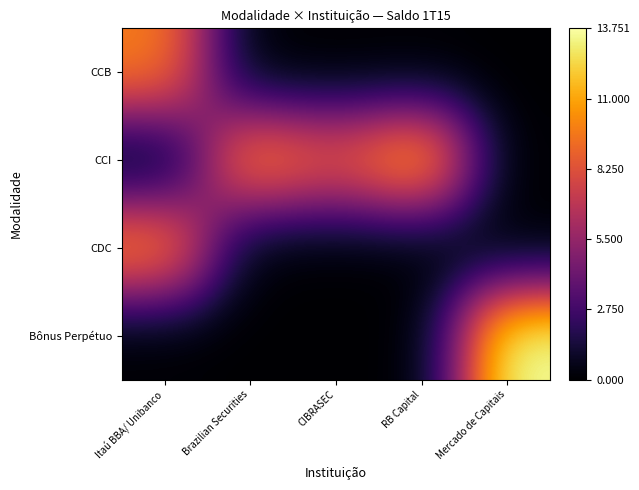

Reading left to right, extract all data points from this chart.

CCB: Itaú BBA/ Unibanco=9.9	Brazilian Securities=0.0	CIBRASEC=0.0	RB Capital=0.0	Mercado de Capitais=0.0
CCI: Itaú BBA/ Unibanco=0.0	Brazilian Securities=10.5	CIBRASEC=8.7	RB Capital=11.7	Mercado de Capitais=0.0
CDC: Itaú BBA/ Unibanco=10.4	Brazilian Securities=0.0	CIBRASEC=0.0	RB Capital=0.0	Mercado de Capitais=0.0
Bônus Perpétuo: Itaú BBA/ Unibanco=0.0	Brazilian Securities=0.0	CIBRASEC=0.0	RB Capital=0.0	Mercado de Capitais=13.8